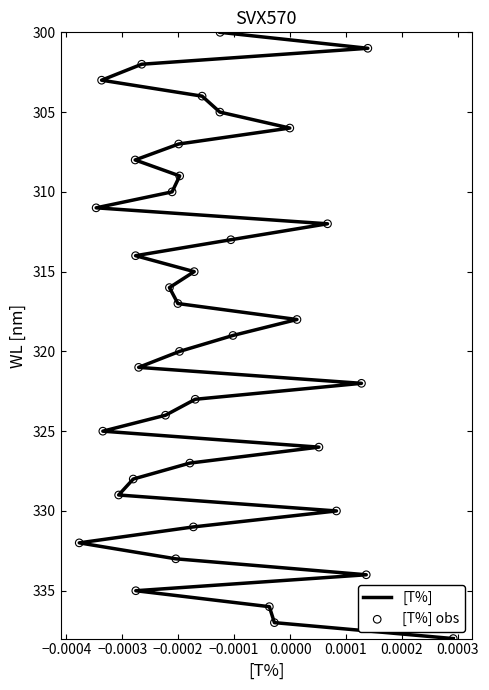

Which series contains the highest Y value?

[T%]